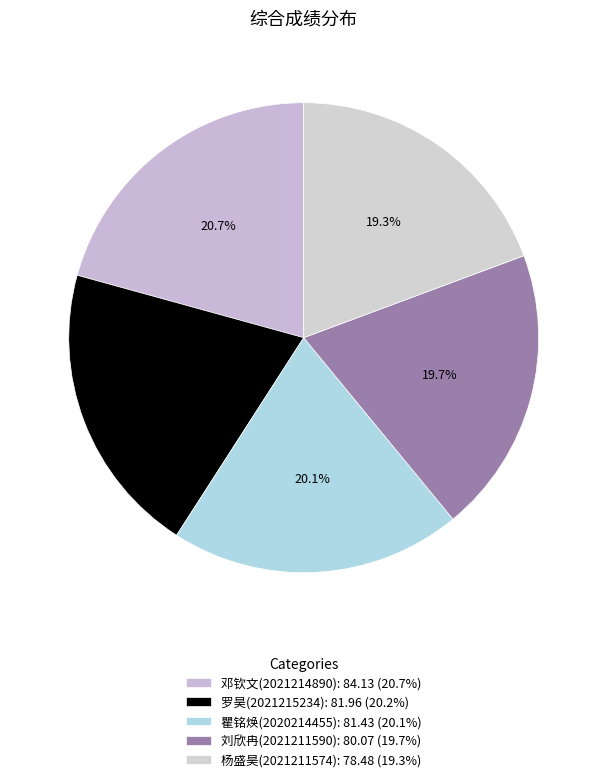

To the nearest percent, what portion does 瞿铭焕(2020214455) represent?

20%